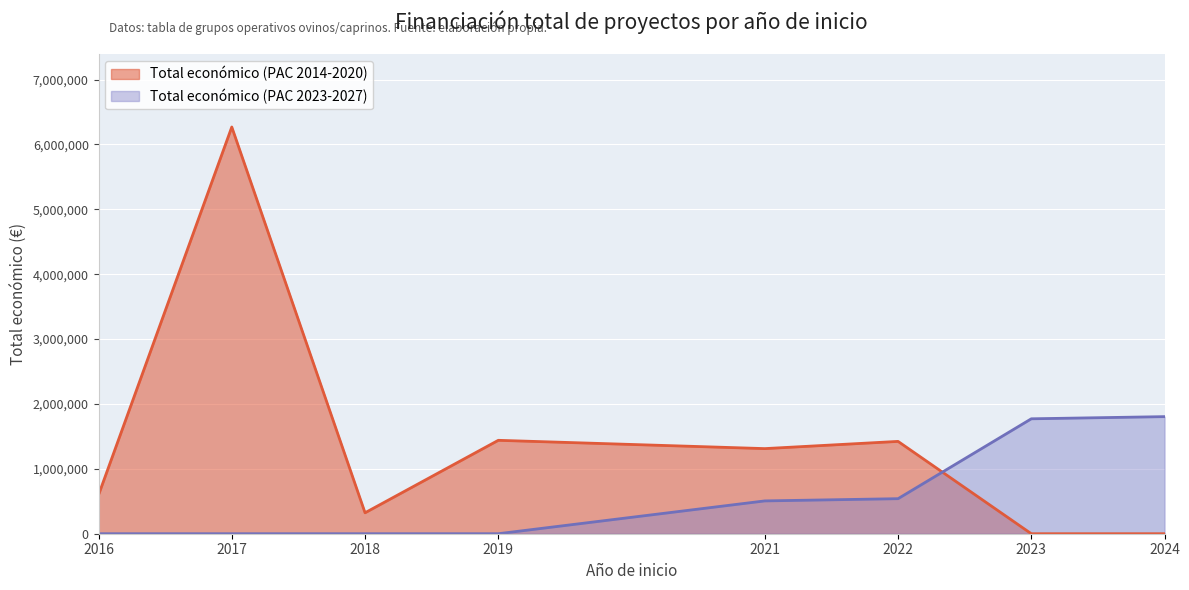

True or false: Total económico (PAC 2023-2027) has more than 2 interior local peaks.

False